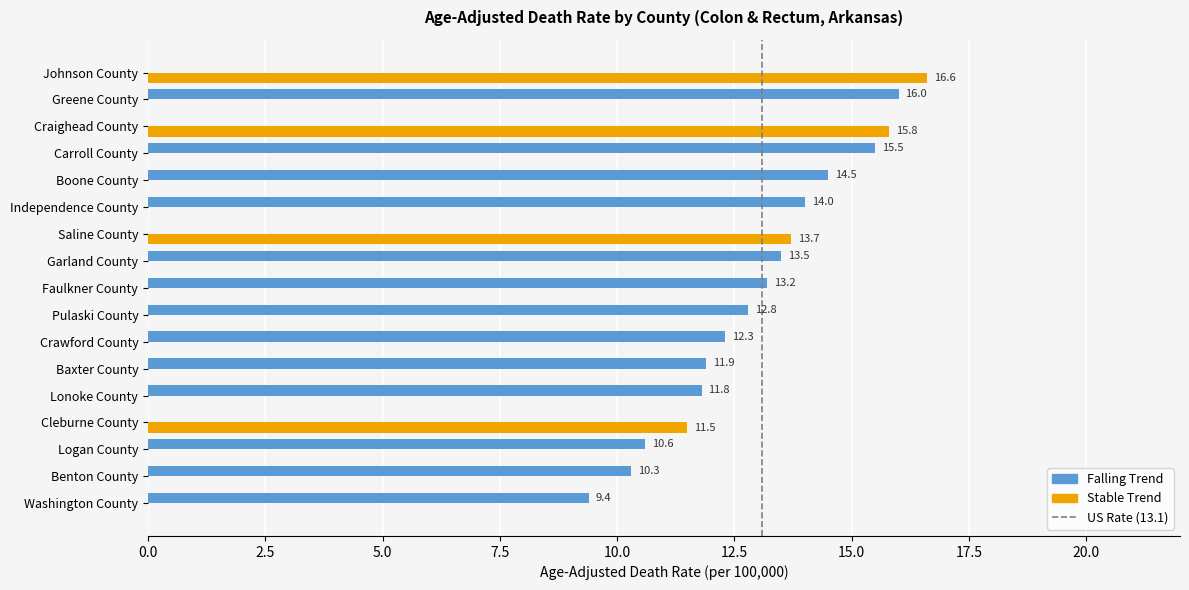

What is the sum of all Stable Trend values?

57.6